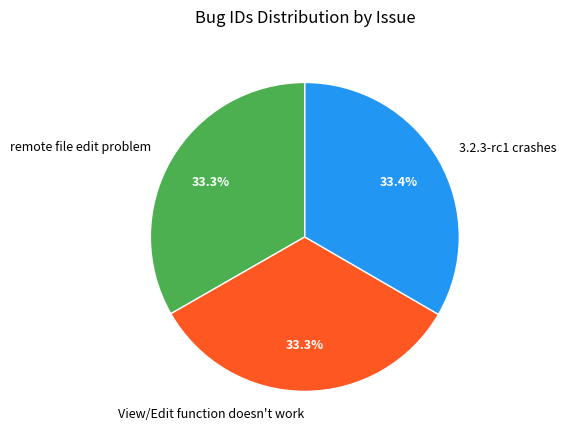

How many slices are in this pie chart?

3